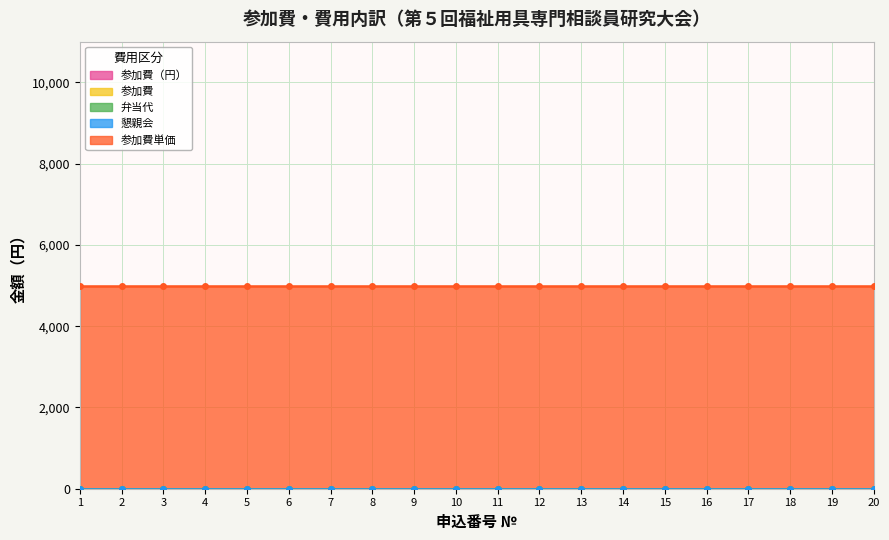

Does the chart have visible grid lines?

Yes